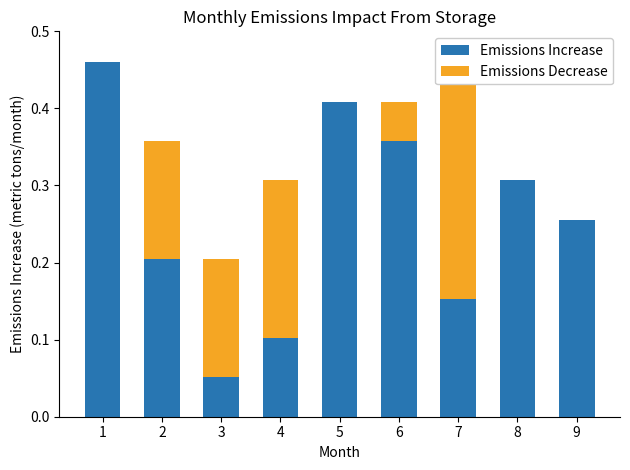

Which series has the largest total across all categories?

Emissions Increase